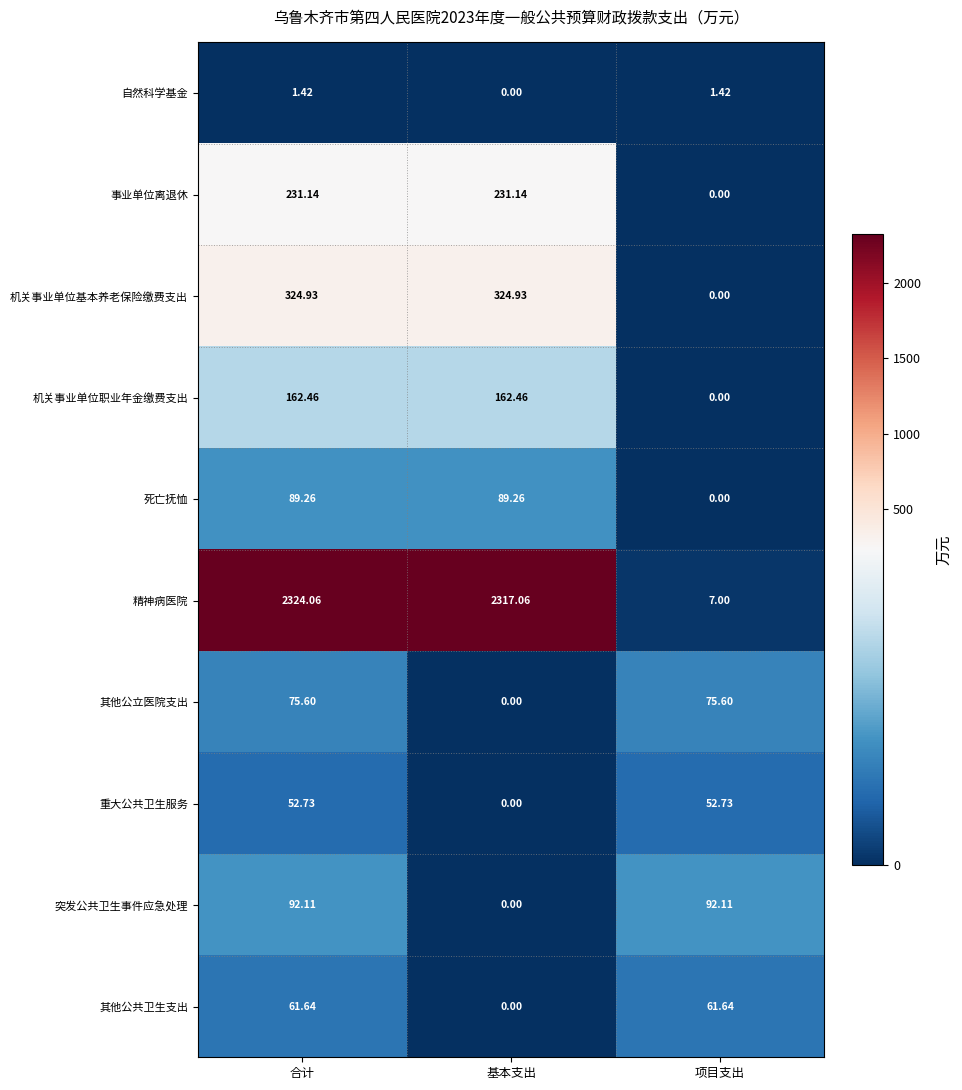

At which label does 重大公共卫生服务 reach its minimum?

基本支出